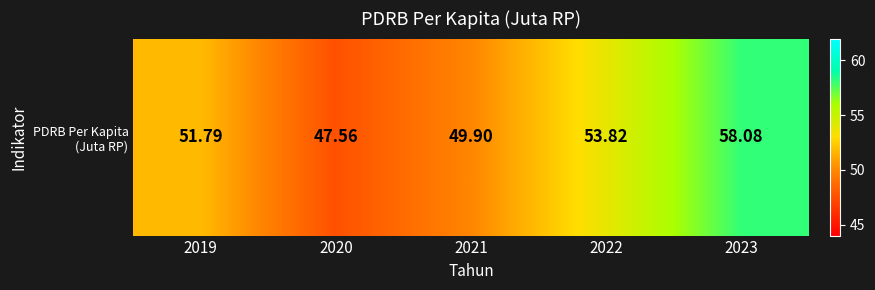

What is the average value?

52.2